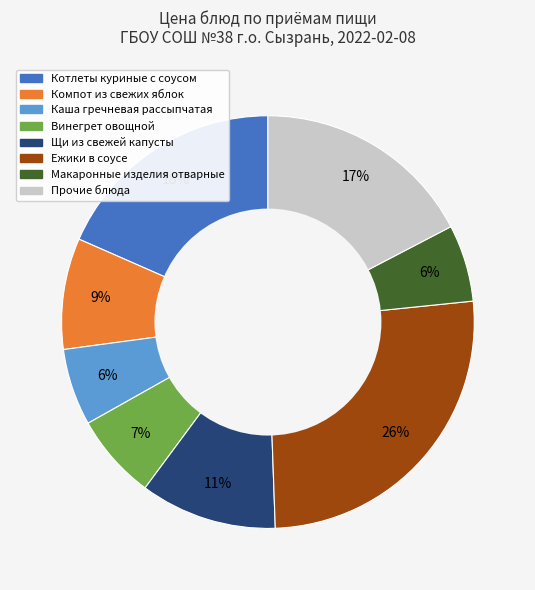

To the nearest percent, what is the difference between the largest and smallest slice percentages?

20%